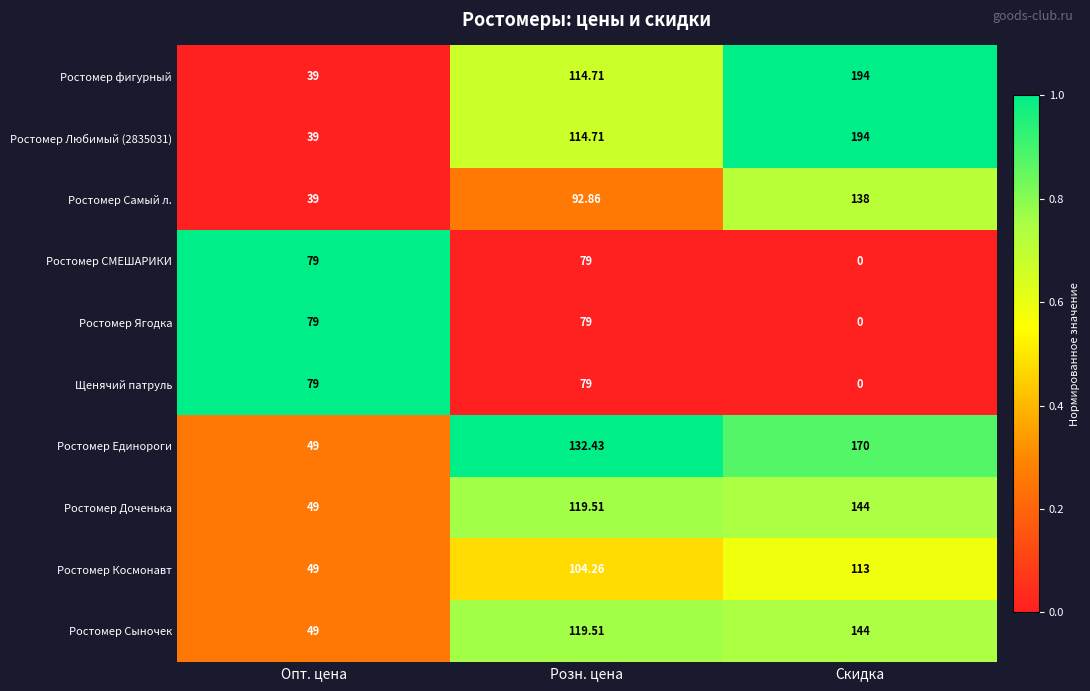

Which series has the largest total across all categories?

Ростомер Единороги